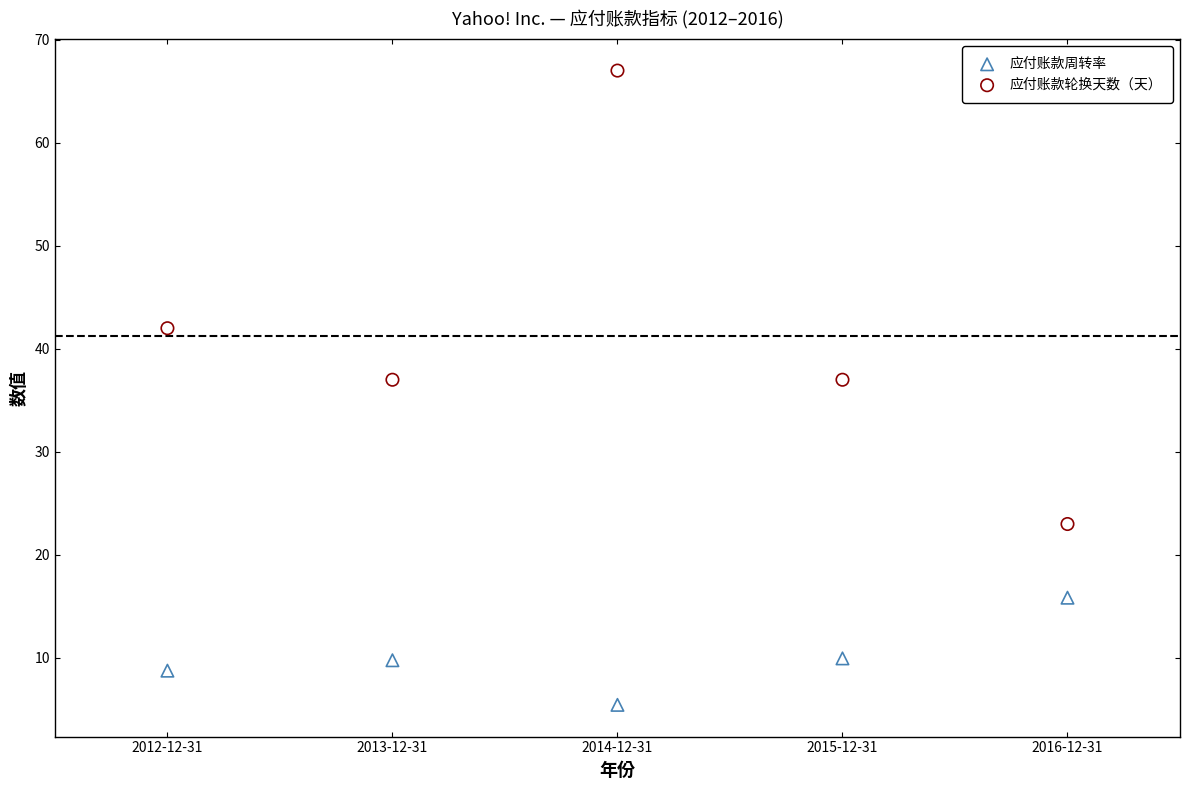

Which series reaches the minimum Y coordinate?

应付账款周转率